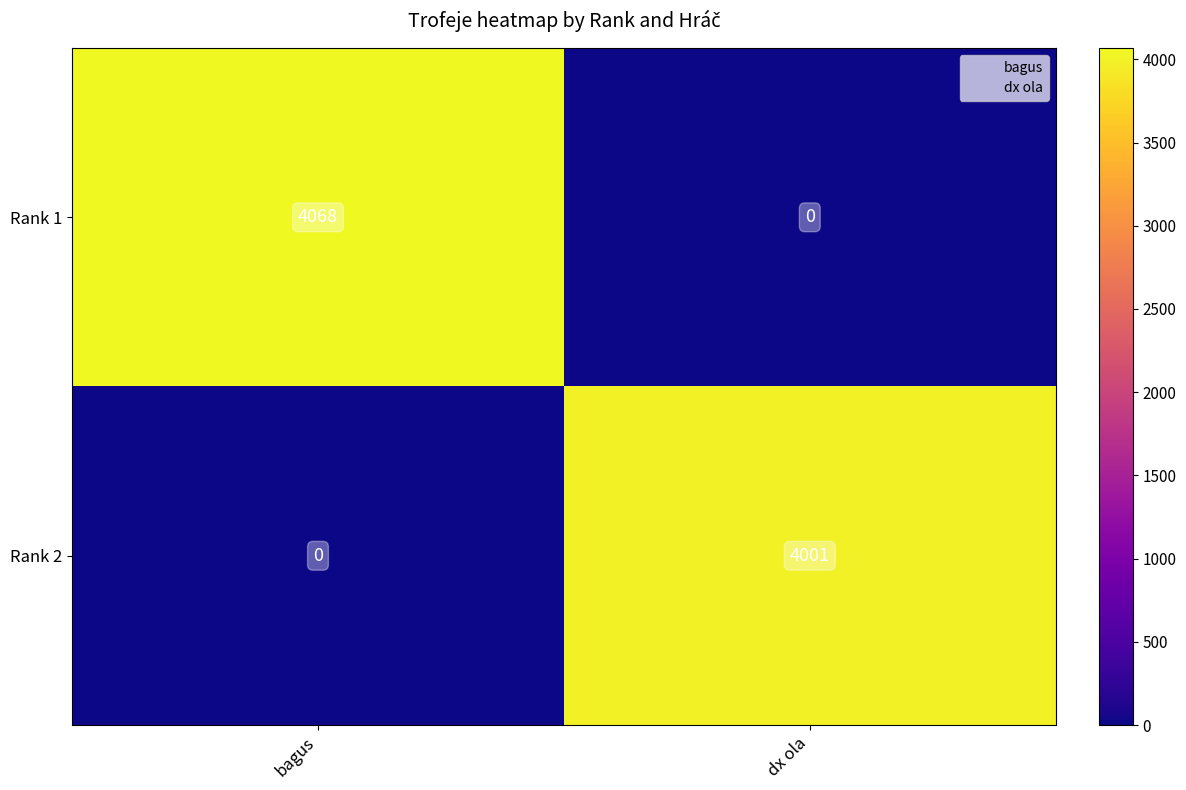

True or false: Rank 2 has a value of 1452 at bagus.

False